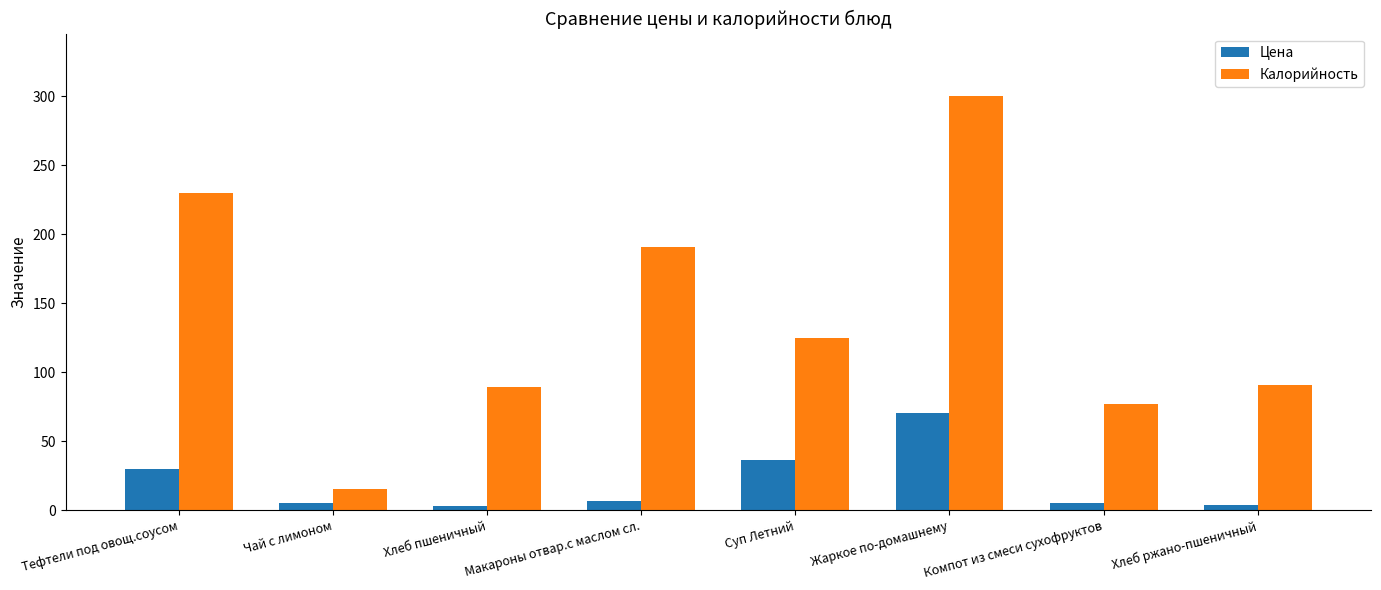

Rank the series at Макароны отвар.с маслом сл. from highest to lowest value.

Калорийность, Цена